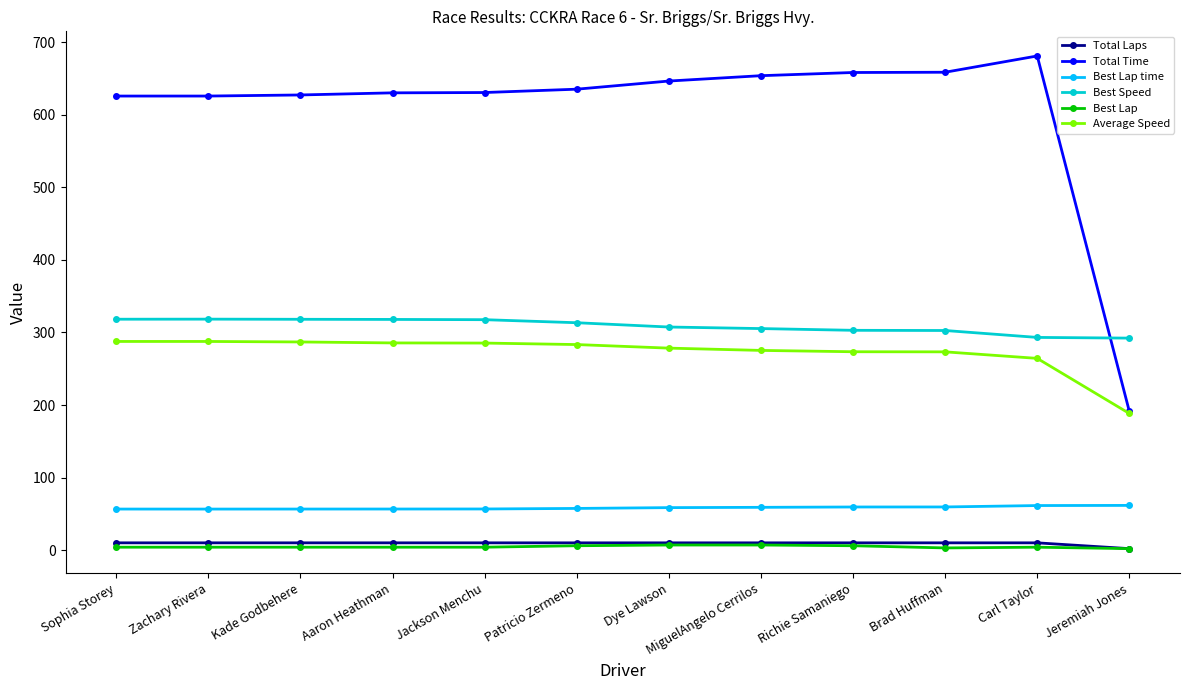

True or false: Total Laps and Best Speed cross at least once.

False